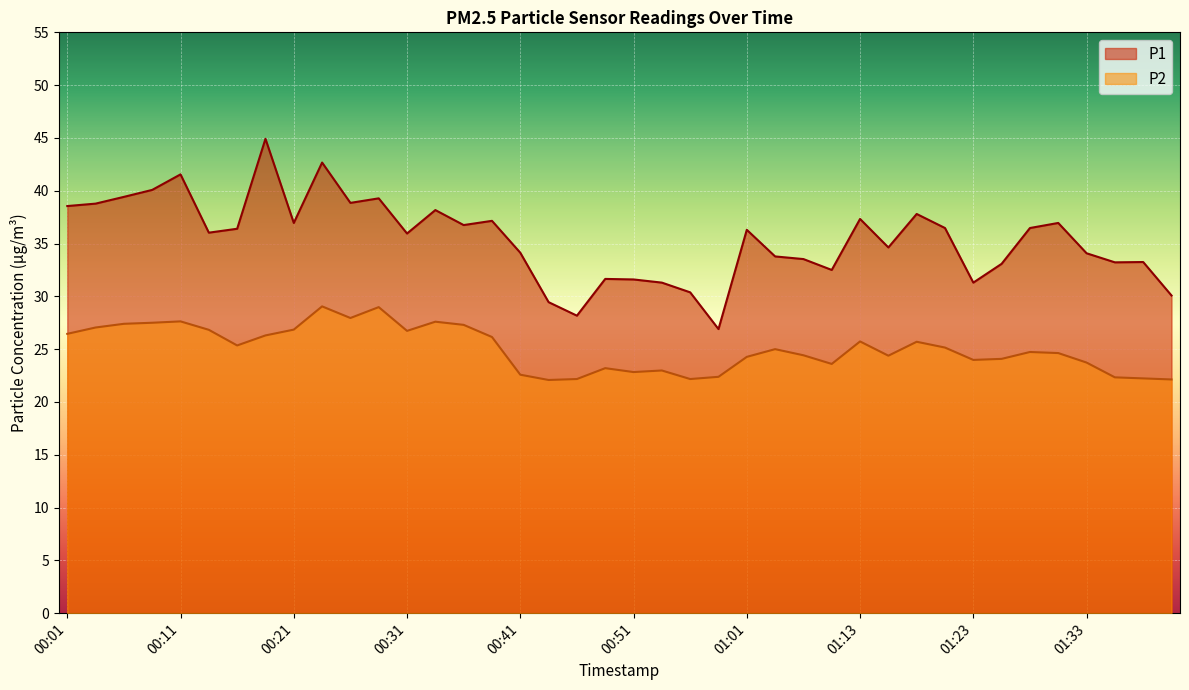

What is the difference between the second highest and minimum values in the P1 series?

15.8